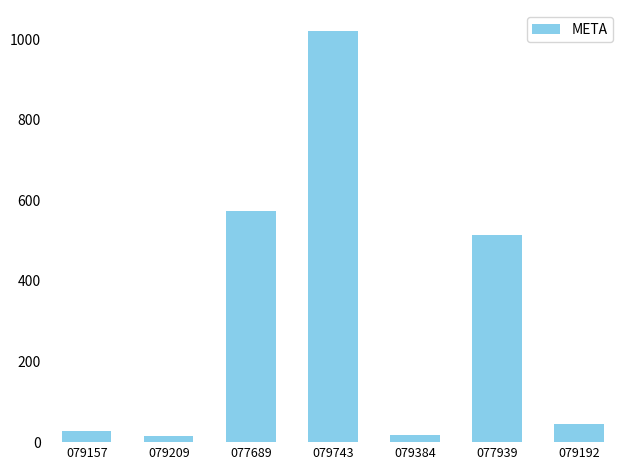

Count the number of categories in the chart.

7